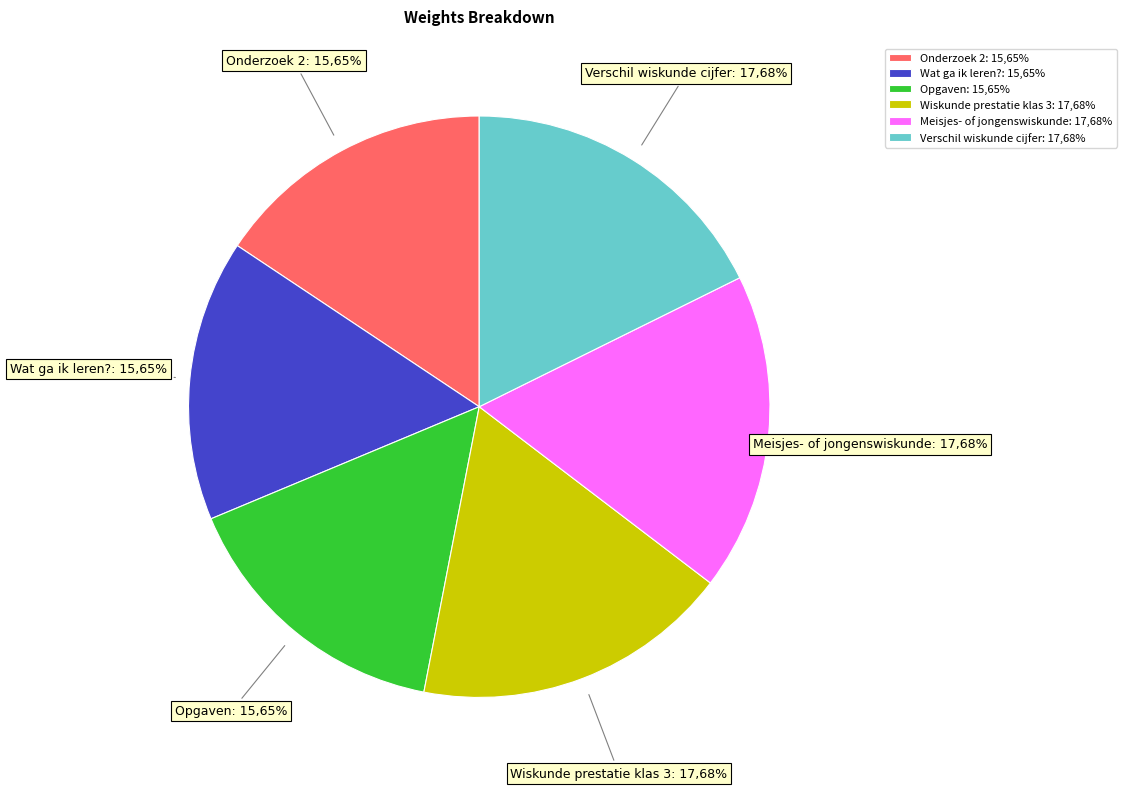

To the nearest percent, what is the difference between the largest and smallest slice percentages?

2%